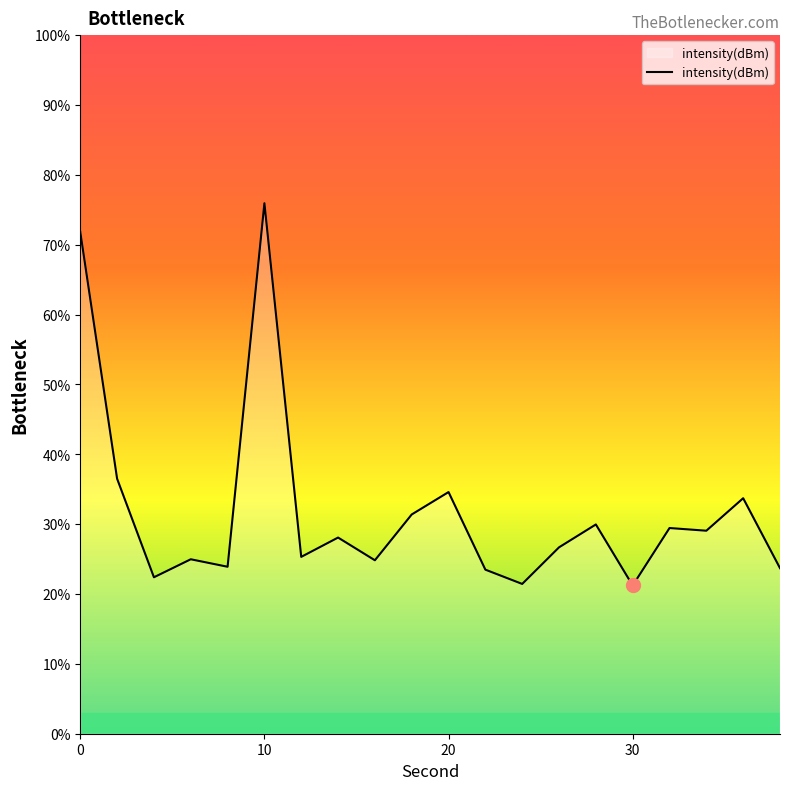

What is the maximum value shown in the chart?

75.9